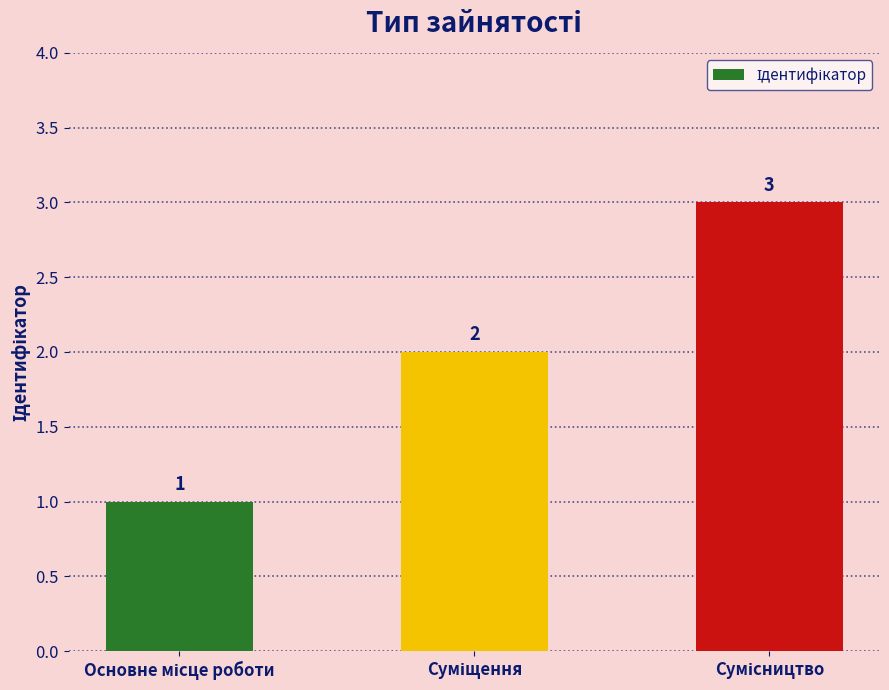

How many series are shown in this chart?

1